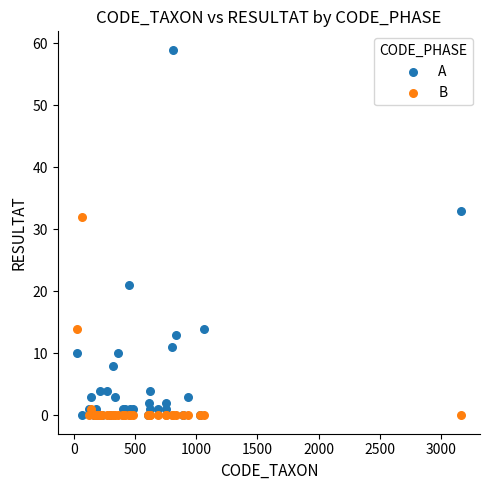

What are all the series names shown in the legend?

A, B